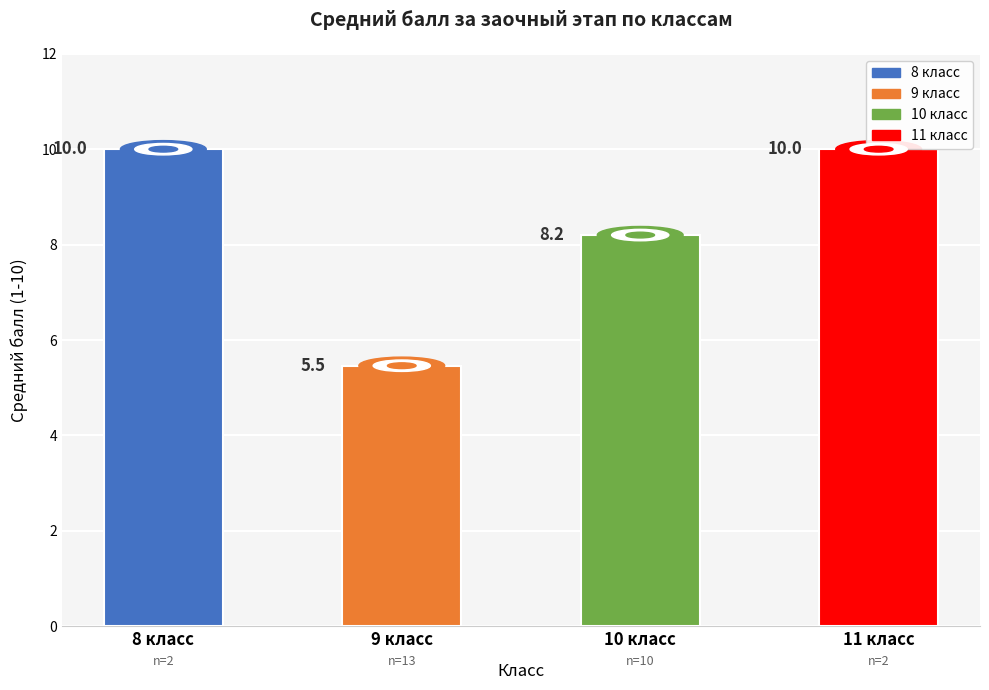

What is the difference between the maximum and minimum values?

4.5